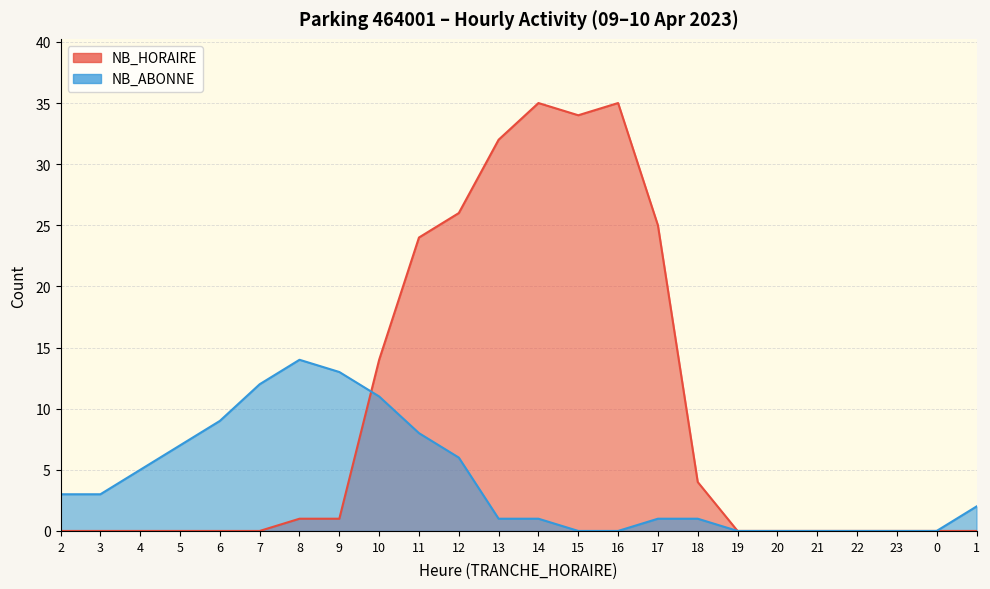

Between 2 and 12, which series saw the biggest shift?

NB_HORAIRE